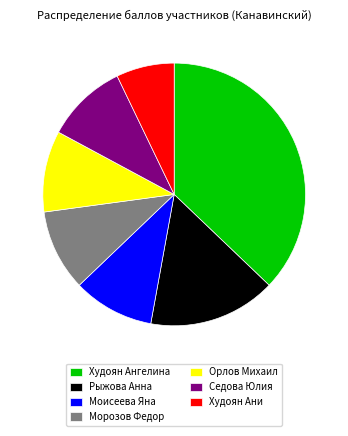

How many slices are in this pie chart?

7